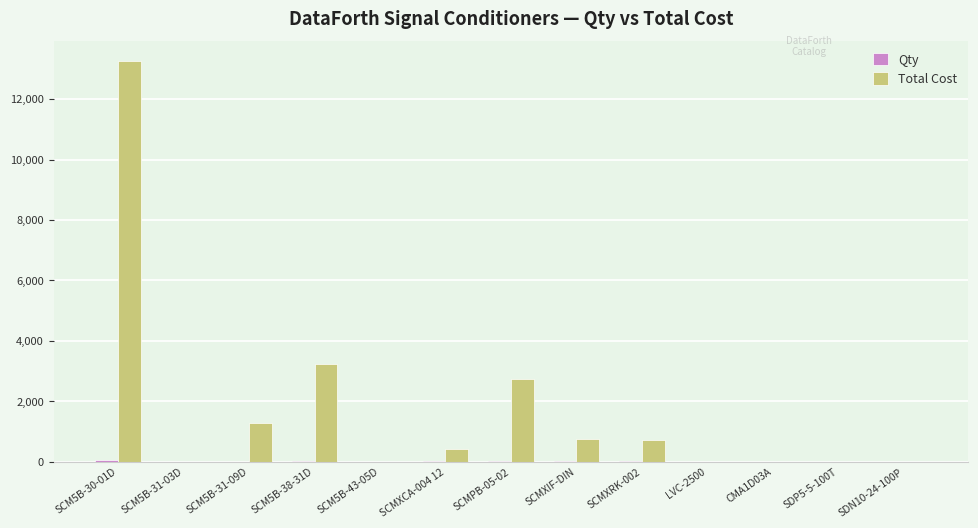

What is the maximum value shown in the chart?

13250